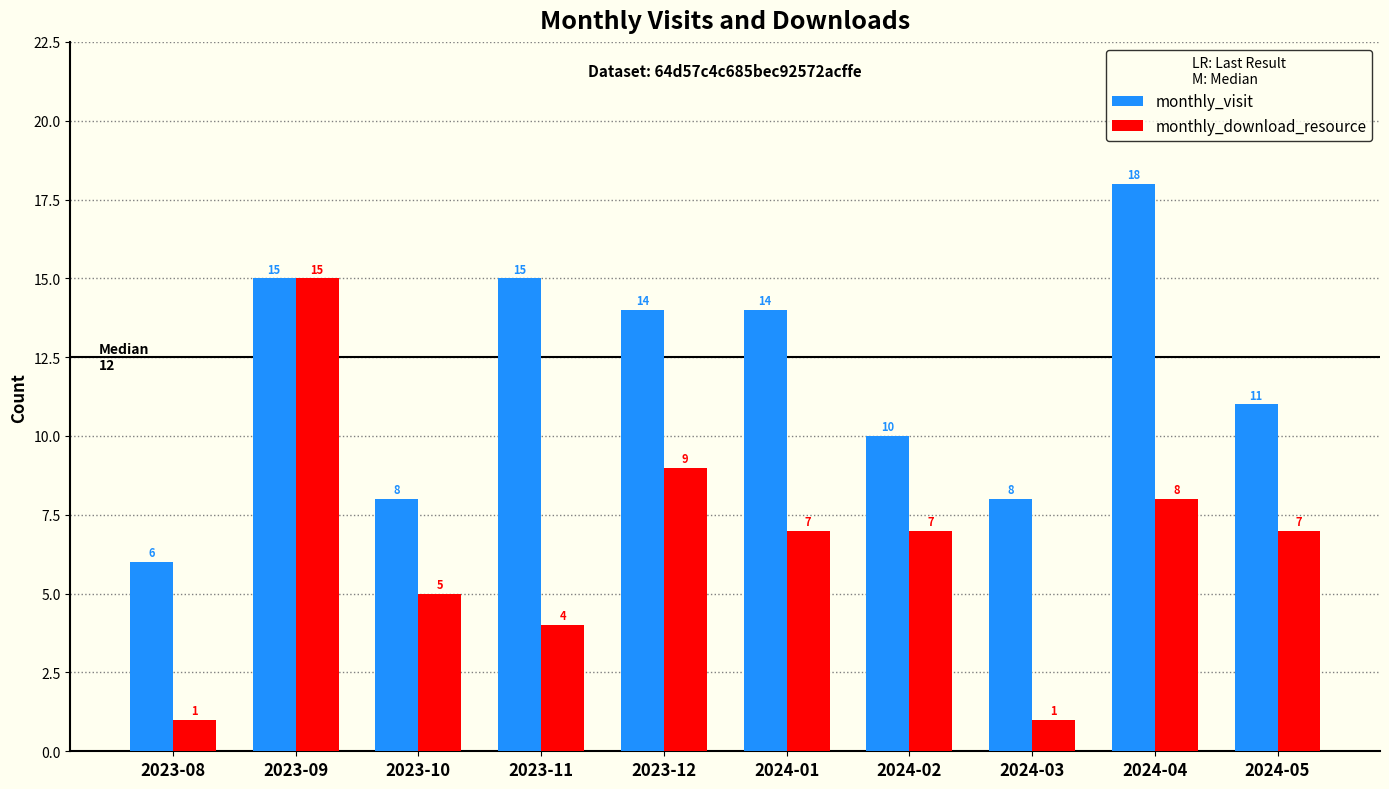

What is the difference between the maximum and minimum values in the monthly_download_resource series?

14